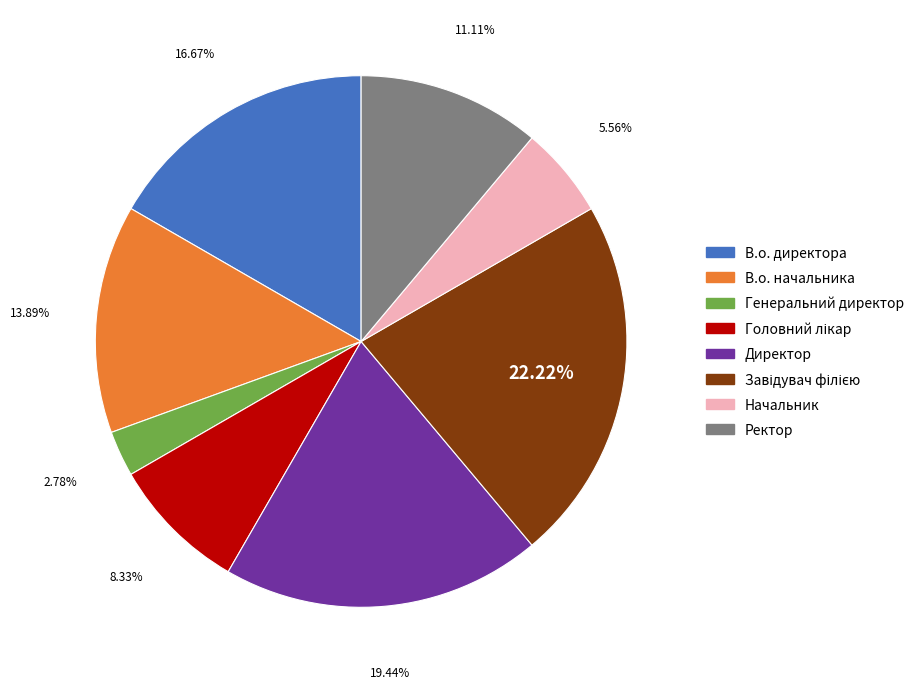

Which has a higher value, В.о. директора or Директор?

Директор